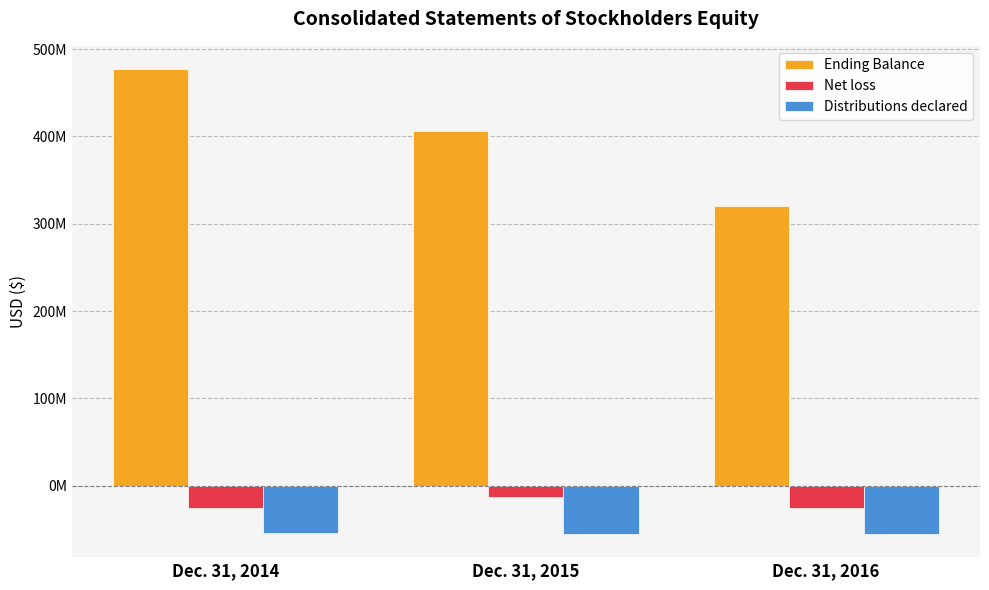

Reading right to left, transcribe all the data shown in this chart.

Ending Balance: Dec. 31, 2016=320428243	Dec. 31, 2015=406447523	Dec. 31, 2014=477063230
Net loss: Dec. 31, 2016=-25579651	Dec. 31, 2015=-13024358	Dec. 31, 2014=-25742292
Distributions declared: Dec. 31, 2016=-54828267	Dec. 31, 2015=-55076217	Dec. 31, 2014=-54296664